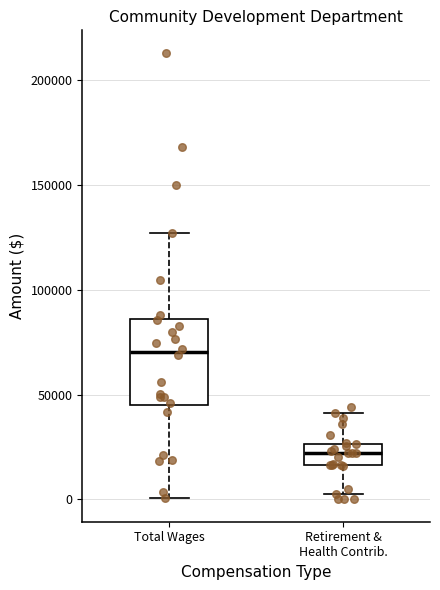

Reading left to right, transcribe this box plot: for each box, give where its median line is, the range the box spans, and where its two whiskers end, as read against the y-axis. The values are not printed on the chart, so give them approximately, as read against the axis.

Total Wages: median 70000, box 45000 to 85000, whiskers 0 to 125000
Retirement & Health Contrib.: median 20000, box 15000 to 25000, whiskers 5000 to 40000